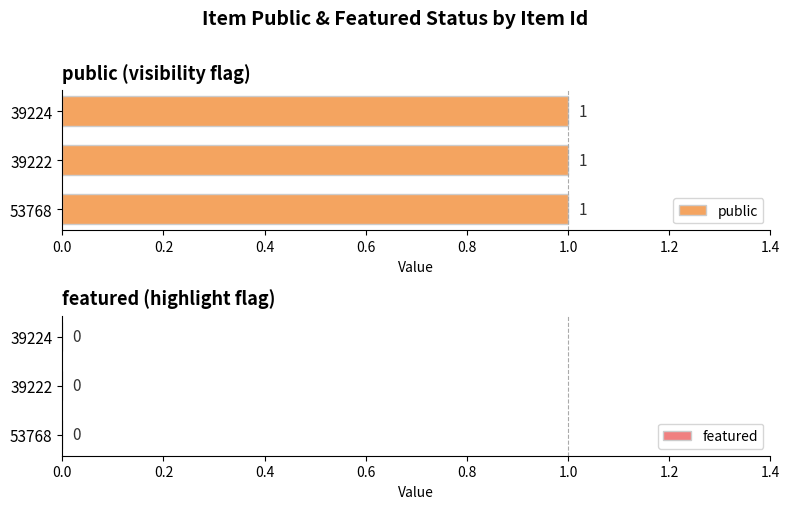

How many bars are there in total?

6